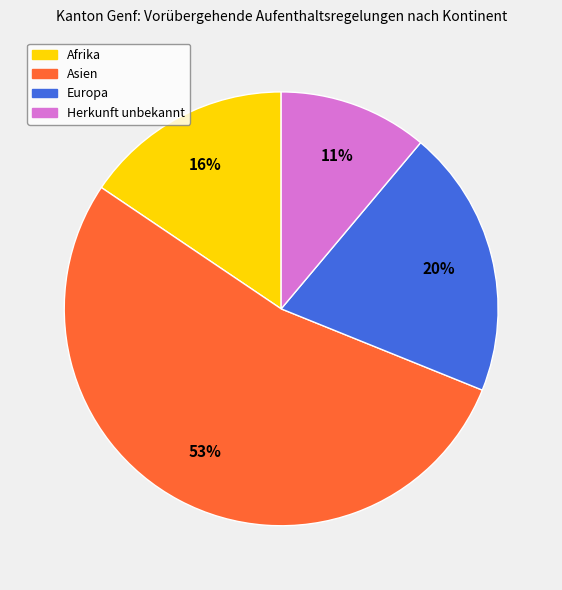

Count the number of slices in the pie.

4